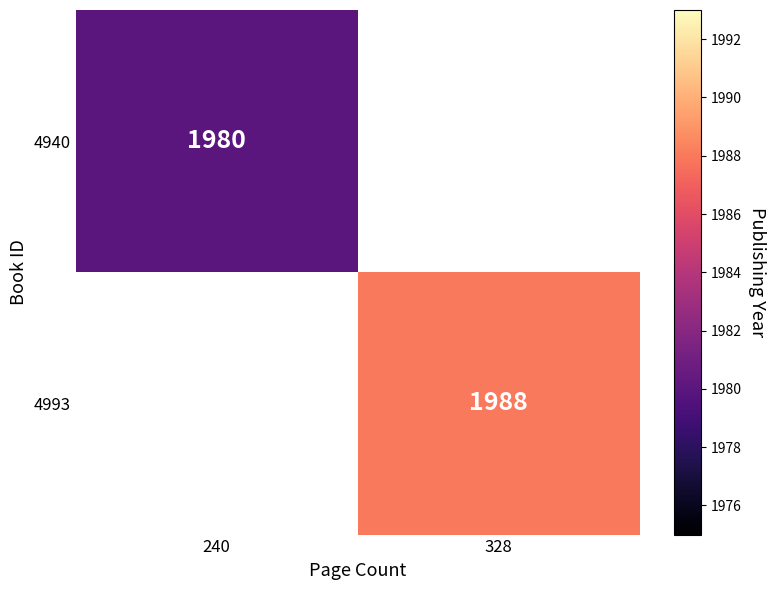

Is it true that 4940 equals 2729.3 at 240?

False